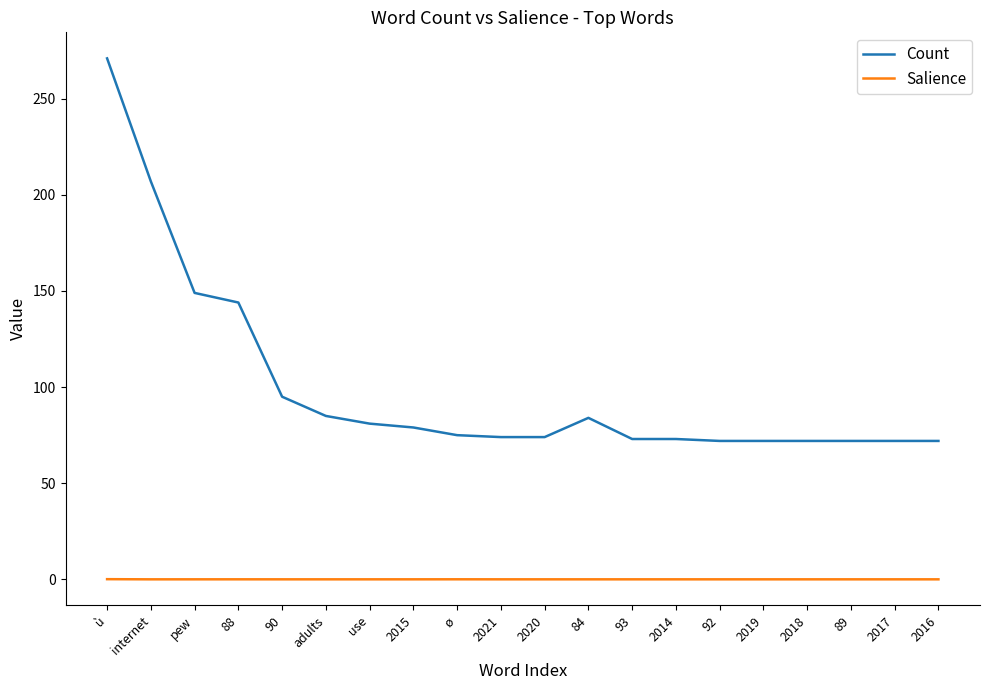

What is the difference between the Count values at 88 and 2016?

72.0